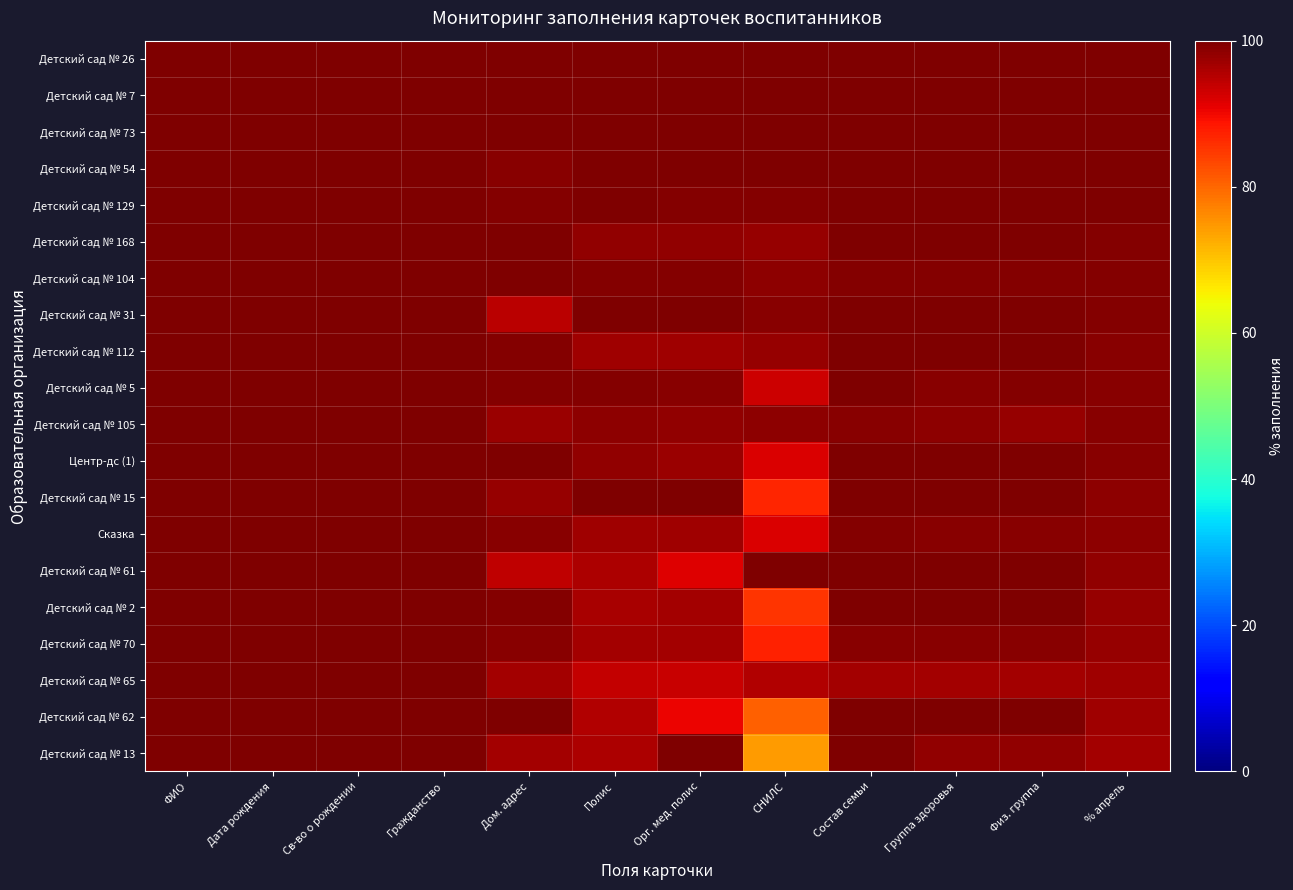

How many series are shown in this chart?

20